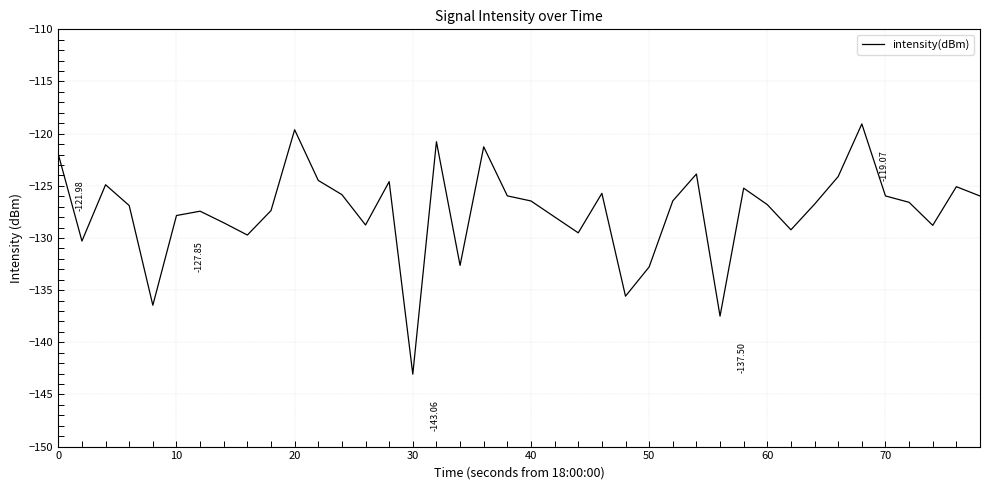

What is the difference between the maximum and minimum values?

24.0